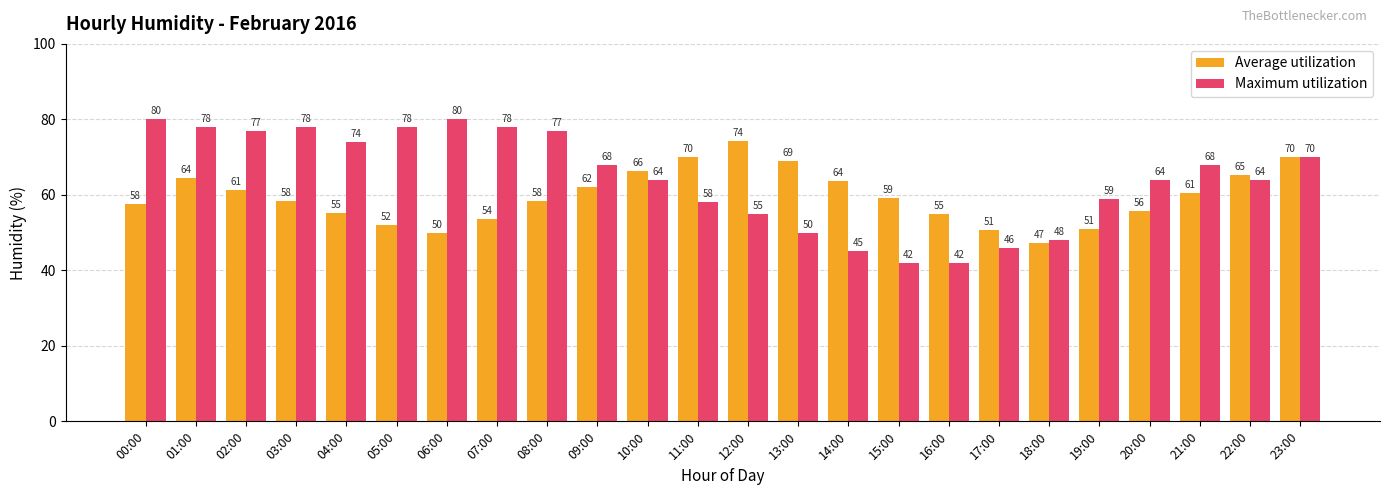

How many data points does each series have?

24